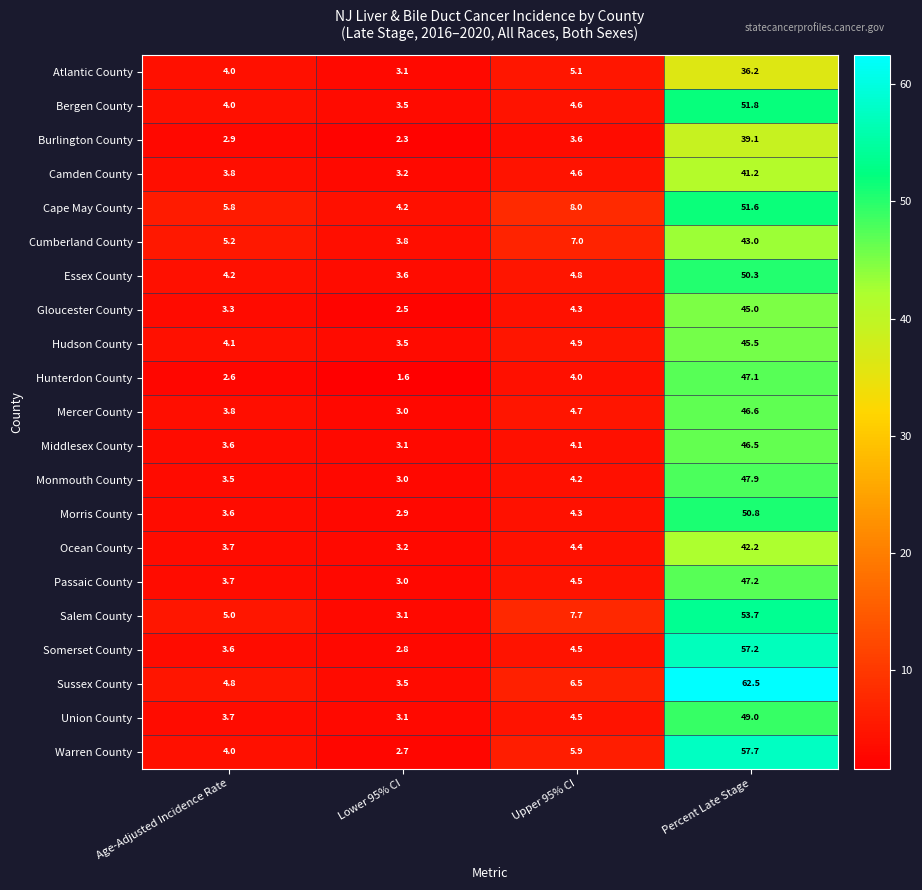

Which label corresponds to the smallest value in the chart?

Lower 95% CI